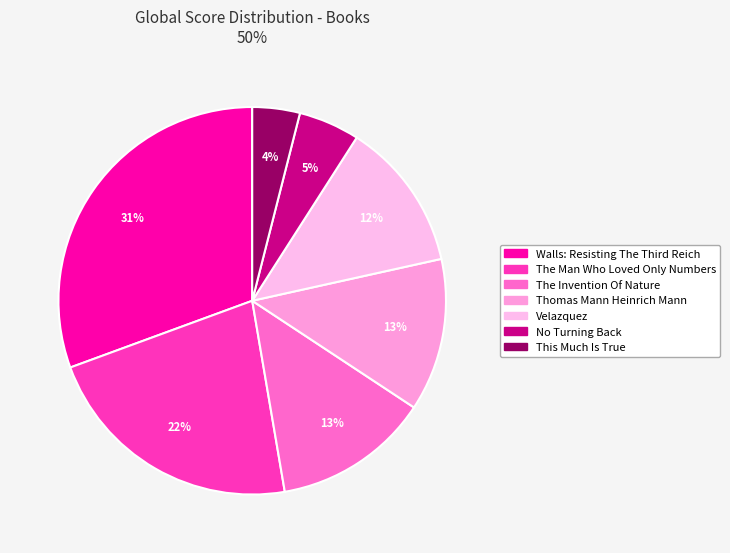

Which slice is the largest?

Walls: Resisting The Third Reich